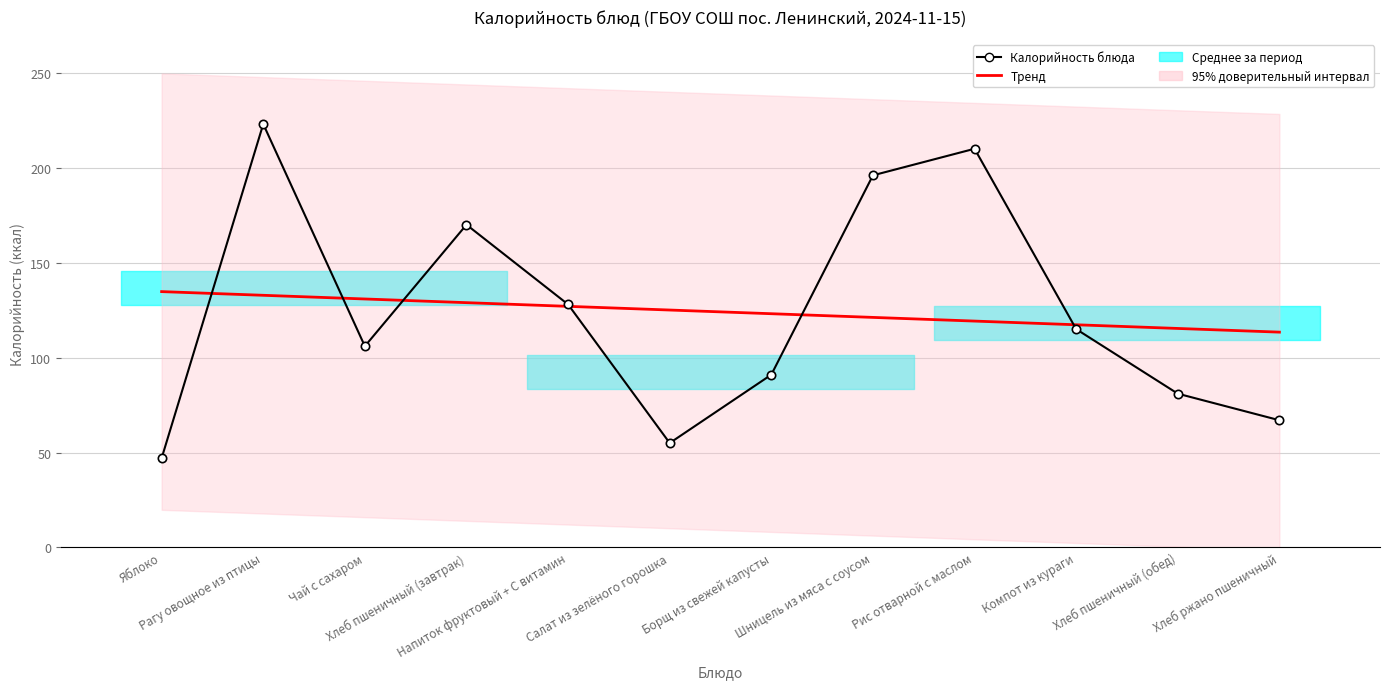

List the series in order of their overall mean, highest first.

Калорийность блюда, Тренд